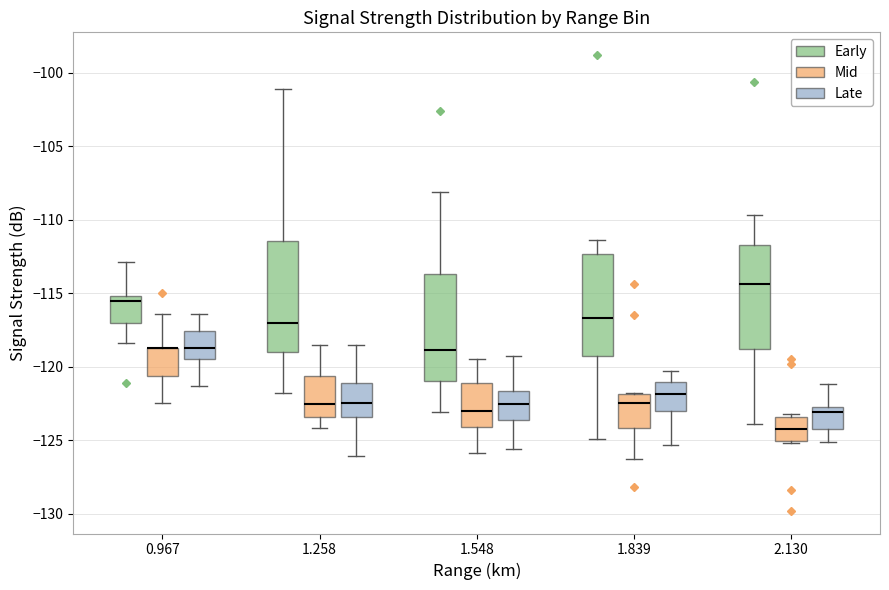

Reading left to right, transcribe this box plot: for each box, give where its median line is, the range the box spans, and where its two whiskers end, as read against the y-axis. The values are not printed on the chart, so give them approximately, as read against the axis.

0.967 (Early): median -115.5, box -117.0 to -115.0, whiskers -118.5 to -113.0
0.967 (Mid): median -118.5 (drawn on the box's upper edge), box -120.5 to -118.5, whiskers -122.5 to -116.5
0.967 (Late): median -118.5, box -119.5 to -117.5, whiskers -121.5 to -116.5
1.258 (Early): median -117.0, box -119.0 to -111.5, whiskers -122.0 to -101.0
1.258 (Mid): median -122.5, box -123.5 to -120.5, whiskers -124.0 to -118.5
1.258 (Late): median -122.5, box -123.5 to -121.0, whiskers -126.0 to -118.5
1.548 (Early): median -119.0, box -121.0 to -113.5, whiskers -123.0 to -108.0
1.548 (Mid): median -123.0, box -124.0 to -121.0, whiskers -126.0 to -119.5
1.548 (Late): median -122.5, box -123.5 to -121.5, whiskers -125.5 to -119.5
1.839 (Early): median -116.5, box -119.5 to -112.5, whiskers -125.0 to -111.5
1.839 (Mid): median -122.5, box -124.0 to -122.0, whiskers -126.5 to -122.0
1.839 (Late): median -122.0, box -123.0 to -121.0, whiskers -125.5 to -120.5
2.130 (Early): median -114.5, box -119.0 to -111.5, whiskers -124.0 to -109.5
2.130 (Mid): median -124.0, box -125.0 to -123.5, whiskers -125.0 to -123.0
2.130 (Late): median -123.0, box -124.0 to -122.5, whiskers -125.0 to -121.0